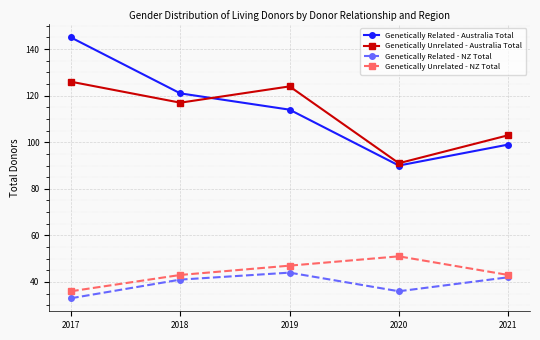

At which category does Genetically Related - NZ Total reach its first local valley?

2020